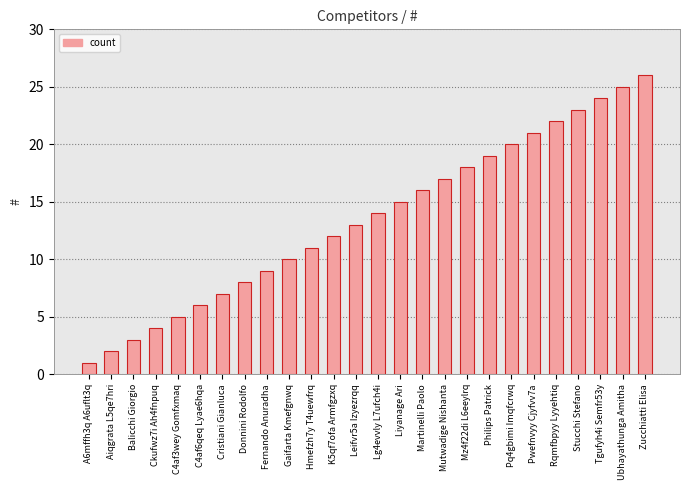

How many values are below 14?

13